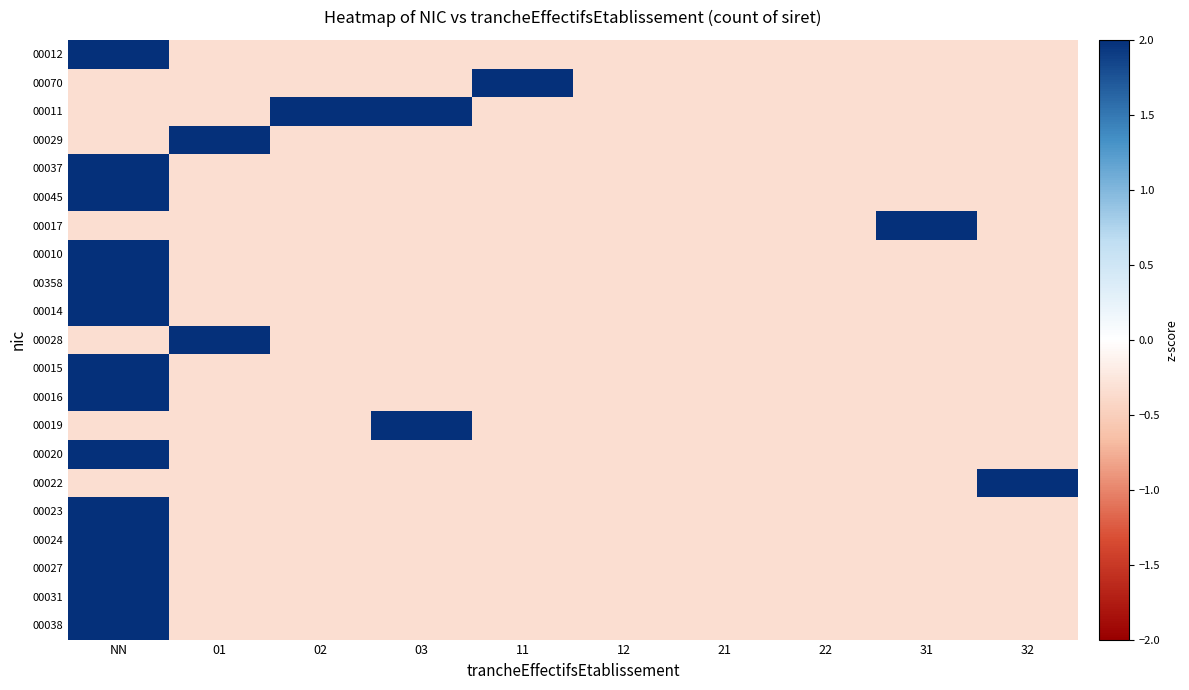

At how many categories does at least one series exceed 0?

7